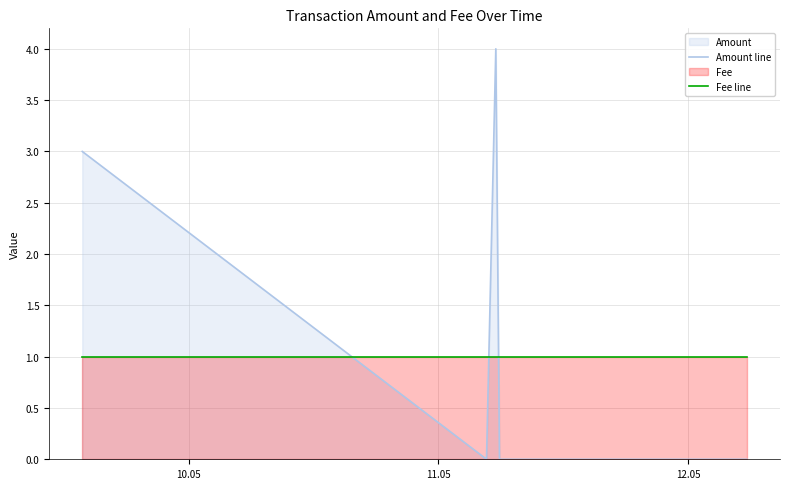

True or false: Amount line has a value of 4 at 10.05.

False